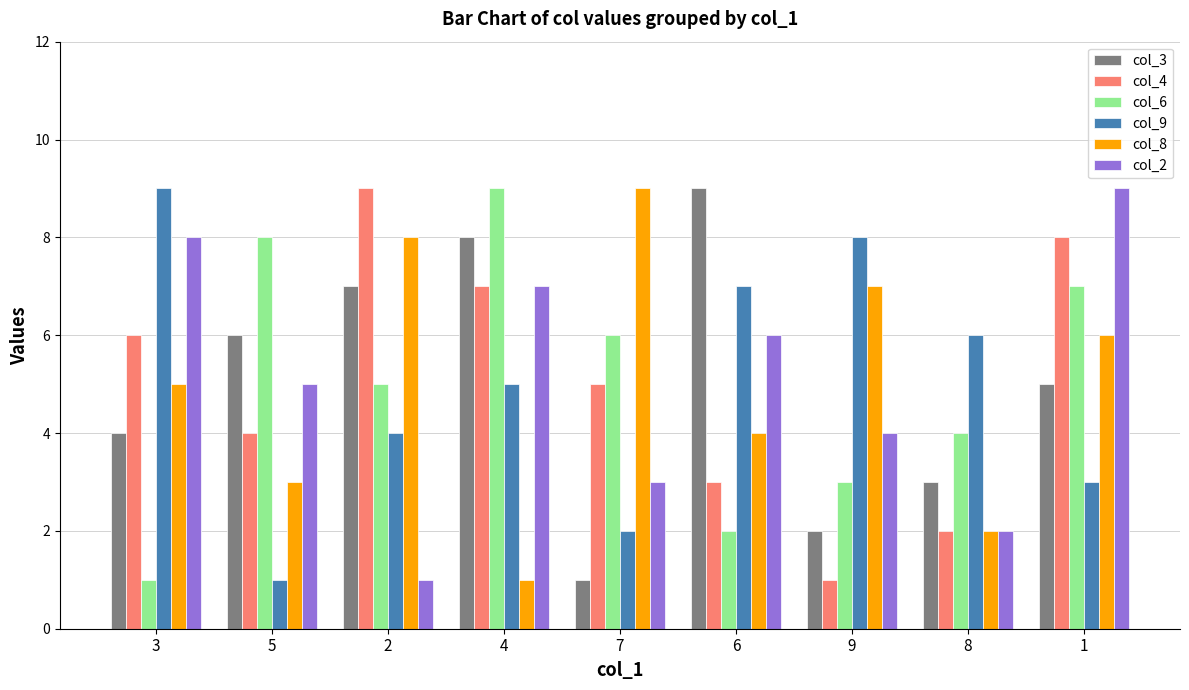

How many data points does each series have?

9